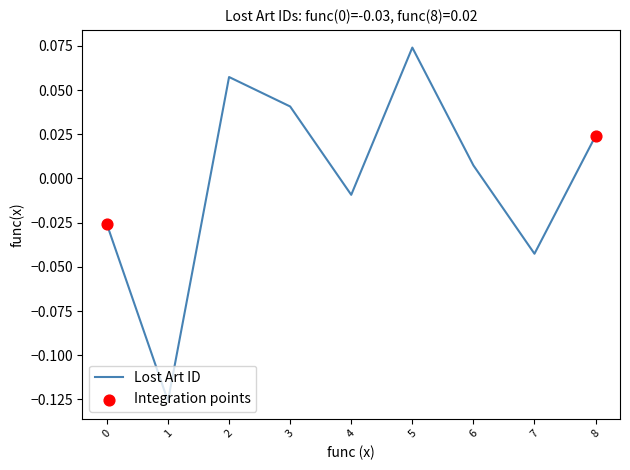

What is the change in value from 0 to 5?

+0.1